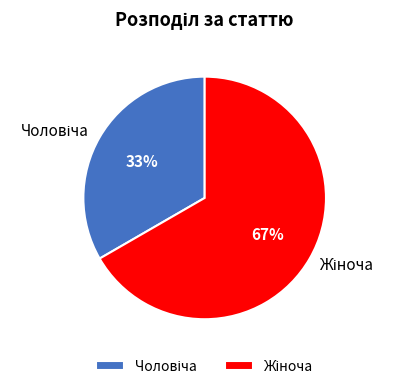

Does any single category account for the majority?

Yes